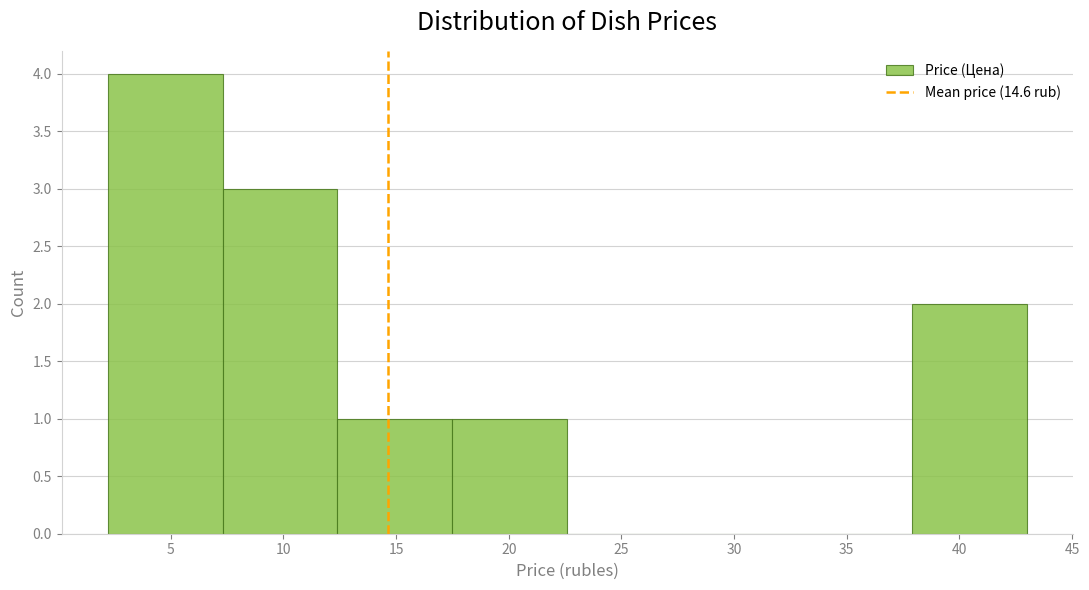

Which range on the x-axis has the tallest bar?

2.2 to 7.3